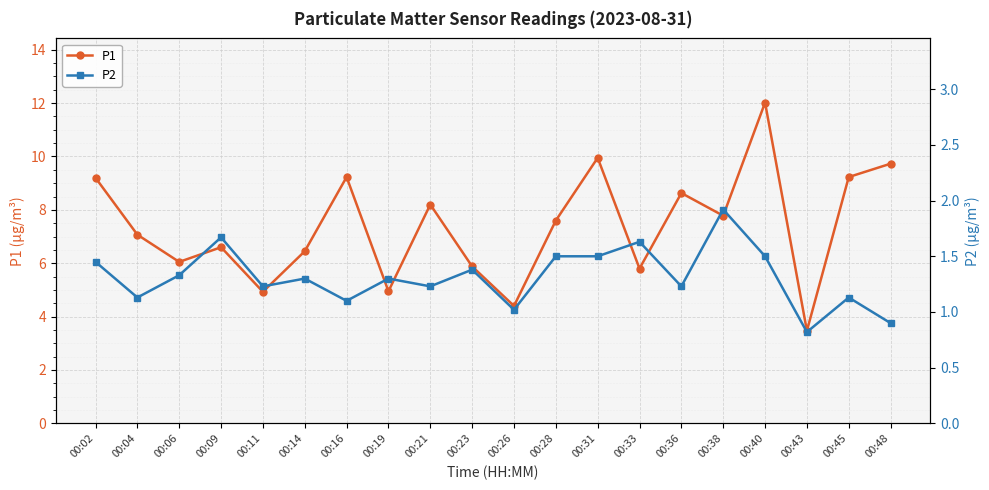

Reading right to left, what are all the values shown in this chart?

P1: 9.7	9.2	3.5	12.0	7.8	8.6	5.8	9.9	7.6	4.4	5.9	8.2	5.0	9.2	6.5	4.9	6.6	6.0	7.1	9.2
P2: 0.9	1.1	0.8	1.5	1.9	1.2	1.6	1.5	1.5	1.0	1.4	1.2	1.3	1.1	1.3	1.2	1.7	1.3	1.1	1.4